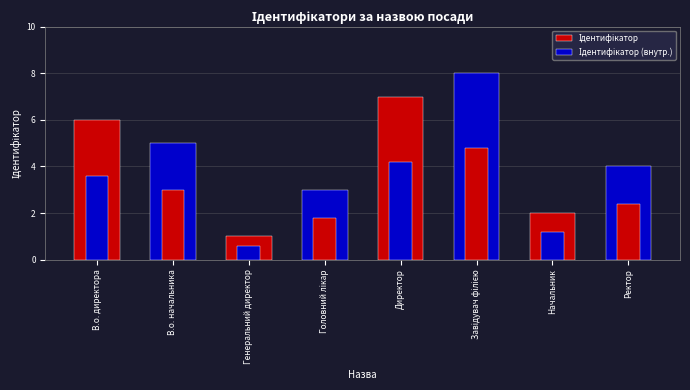

Between Генеральний директор and Головний лікар, which is larger?

Головний лікар